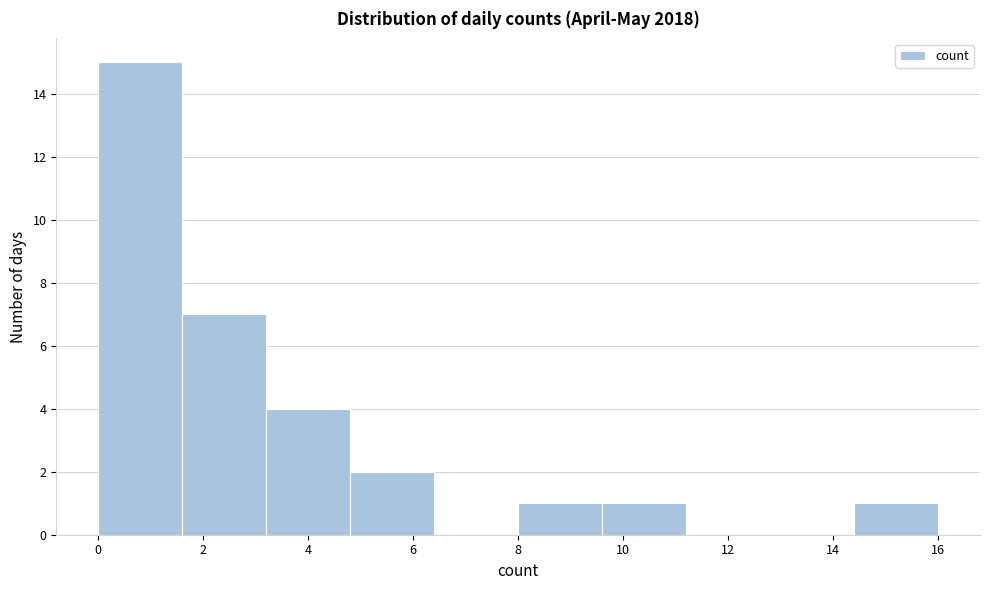

Over which range of the x-axis is the bar tallest?

0.0 to 1.6